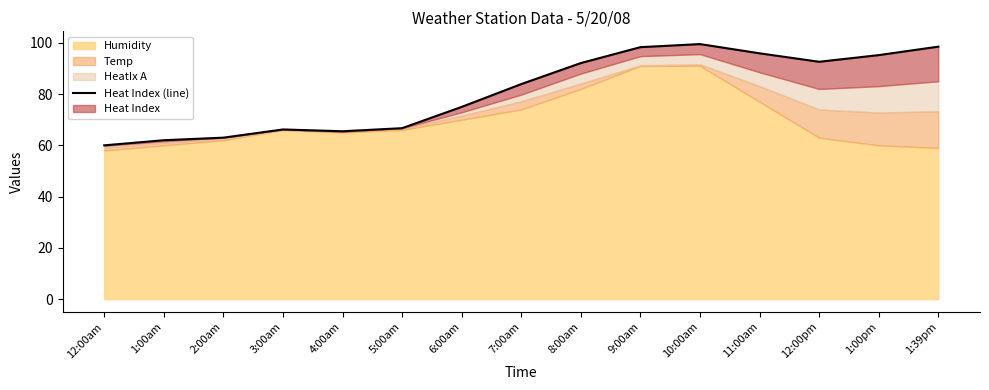

What position from the right is 1:00am?

14